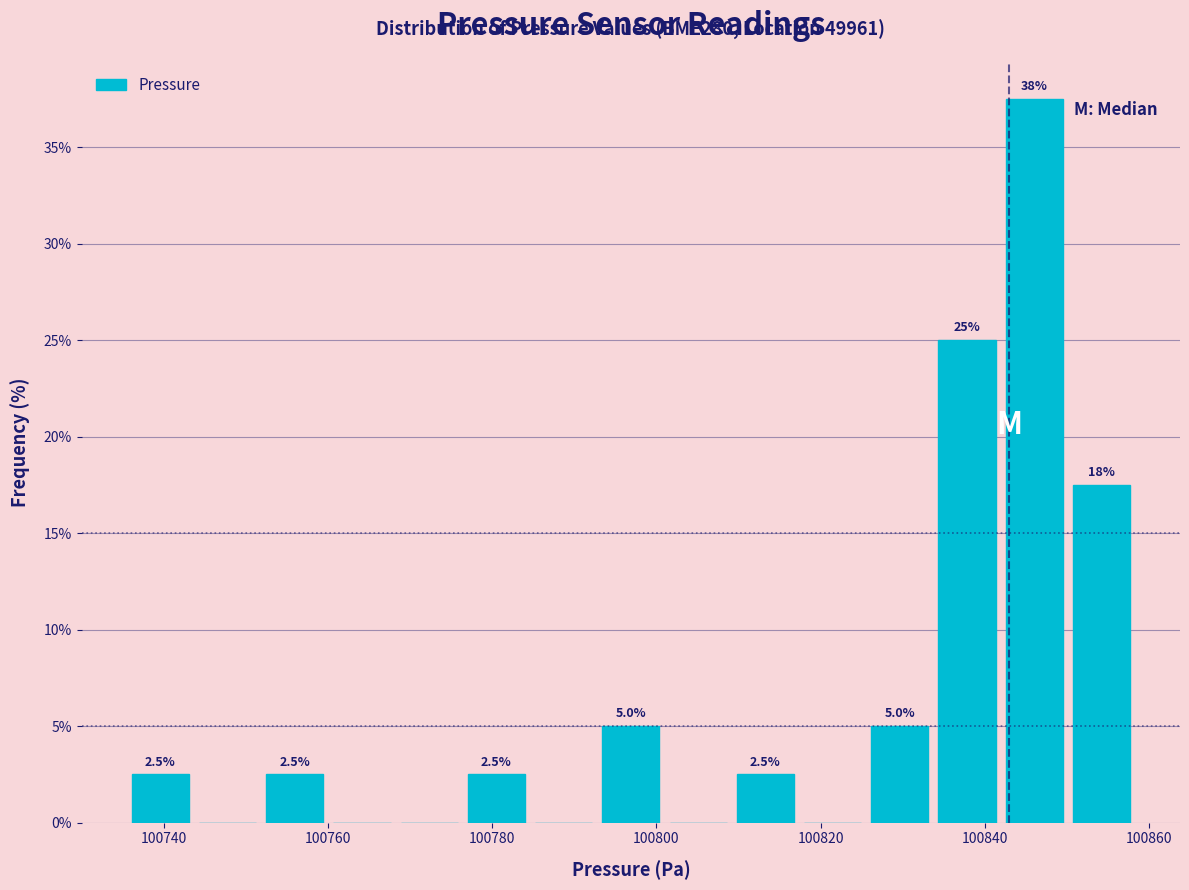

Over which range of the x-axis is the bar tallest?

100842 to 100850